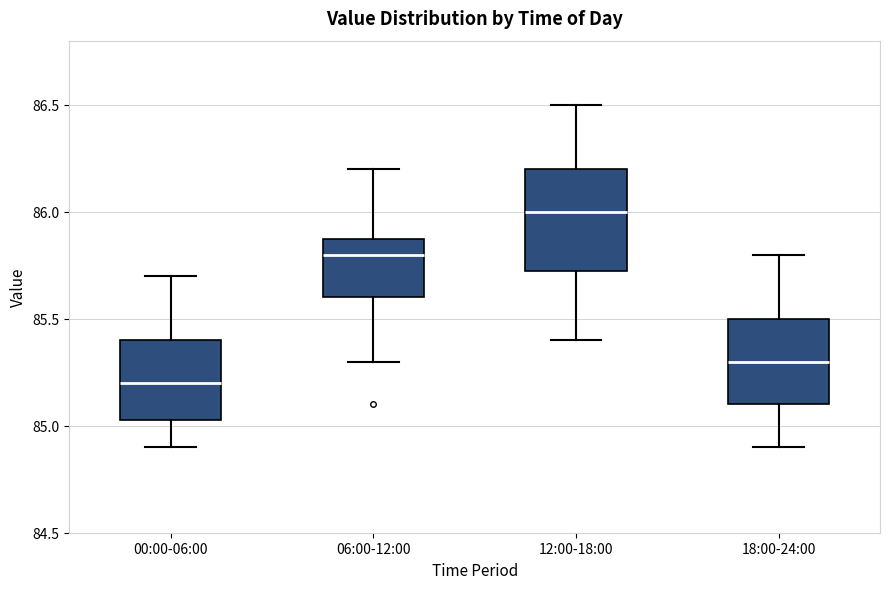

Where does the median line of the box for 12:00-18:00 sit on the y-axis? The values are not printed on the chart, so give them approximately, as read against the axis.

86.00